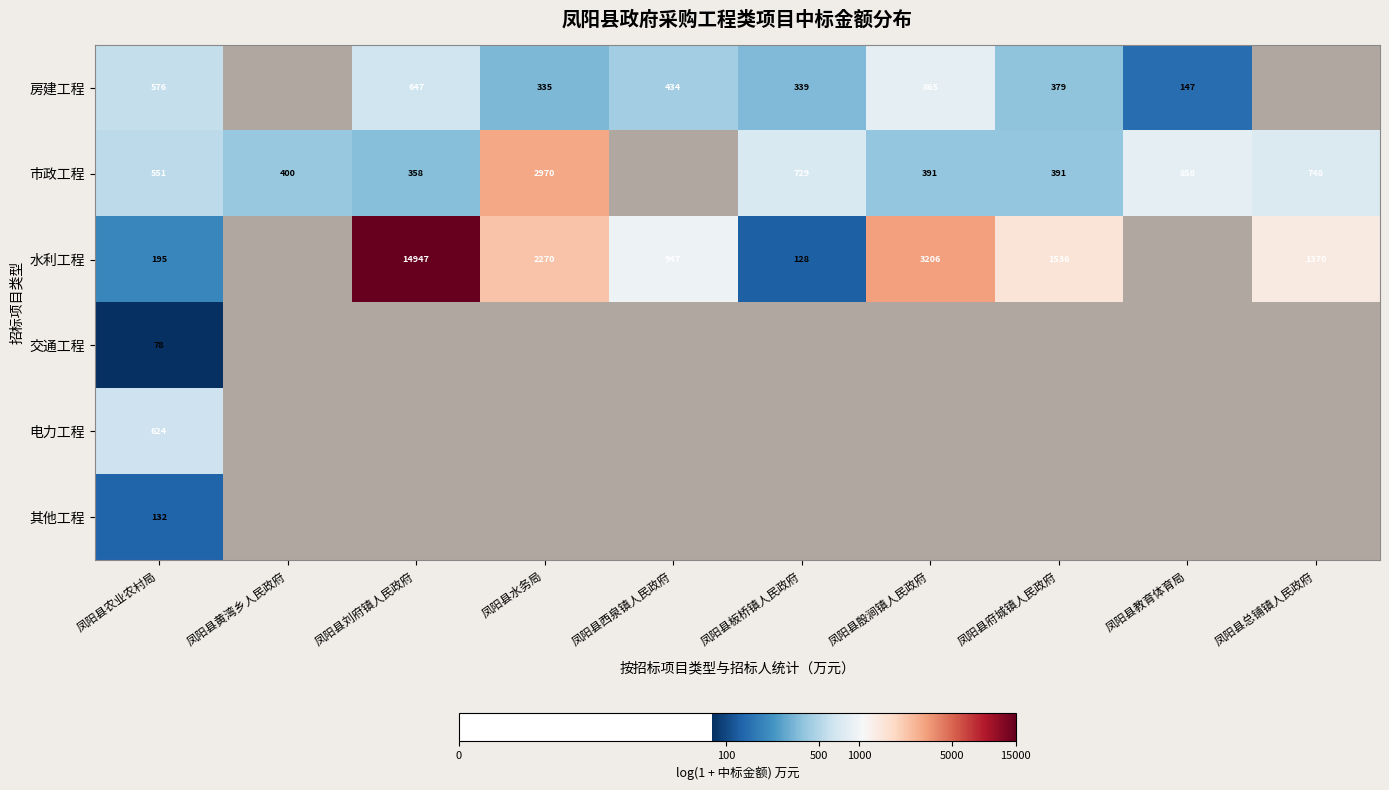

At 凤阳县农业农村局, list the series in order from largest to smallest.

电力工程, 房建工程, 市政工程, 水利工程, 其他工程, 交通工程